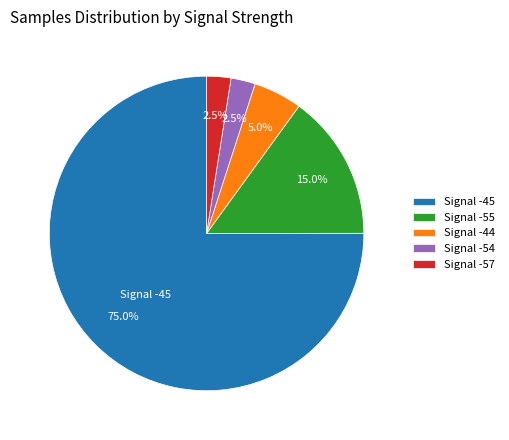

Do Signal -54 and Signal -57 together represent more than half of the pie?

No